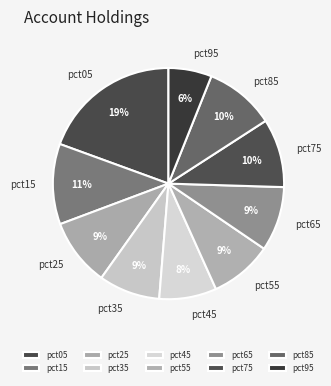

Is it true that pct35 is 14% of the pie?

False